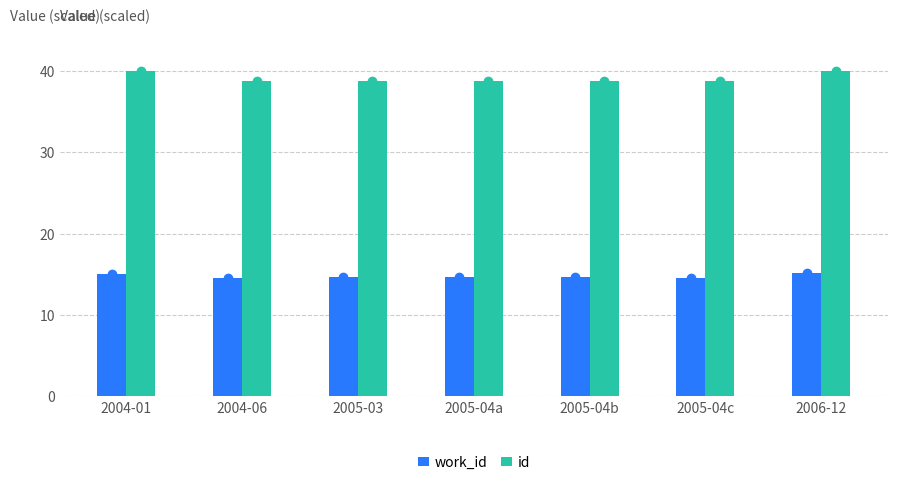

What are all the series names shown in the legend?

work_id, id